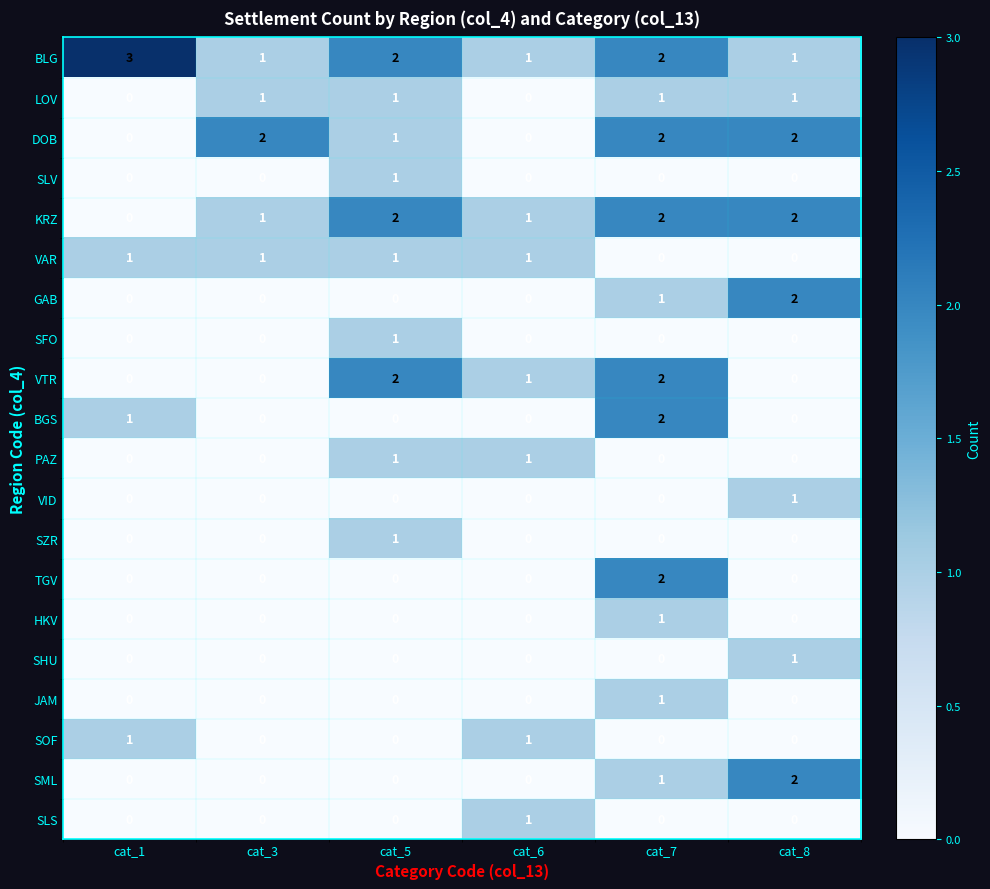

At which category does the chart reach its peak across all series?

cat_1